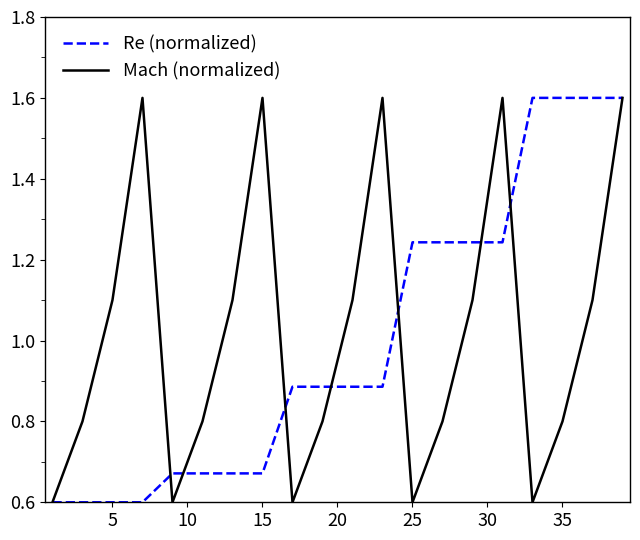

What is the highest value of the Re (normalized) series?

1.6